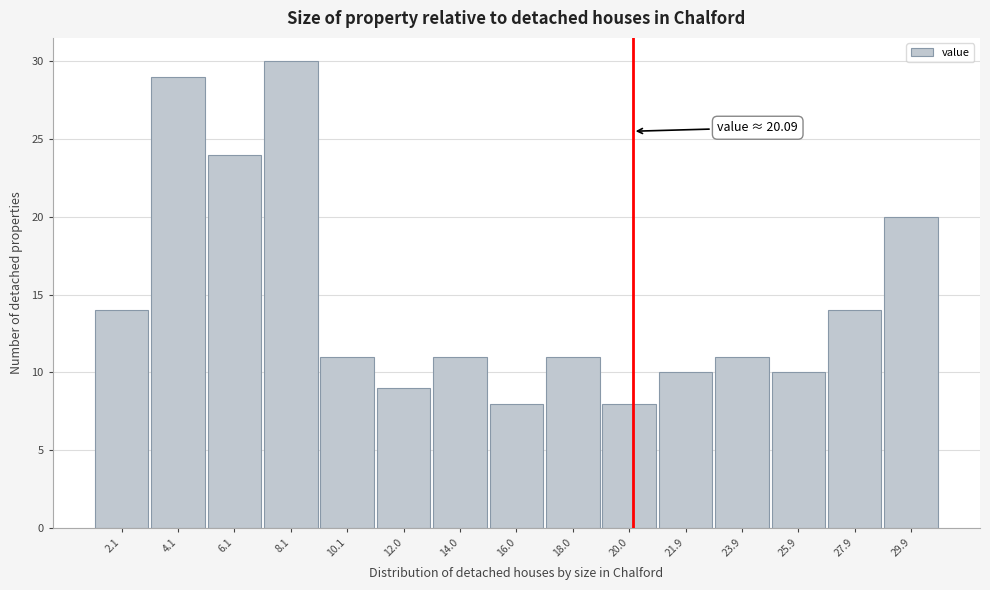

Over which range of the x-axis is the bar tallest?

7.14 to 9.12